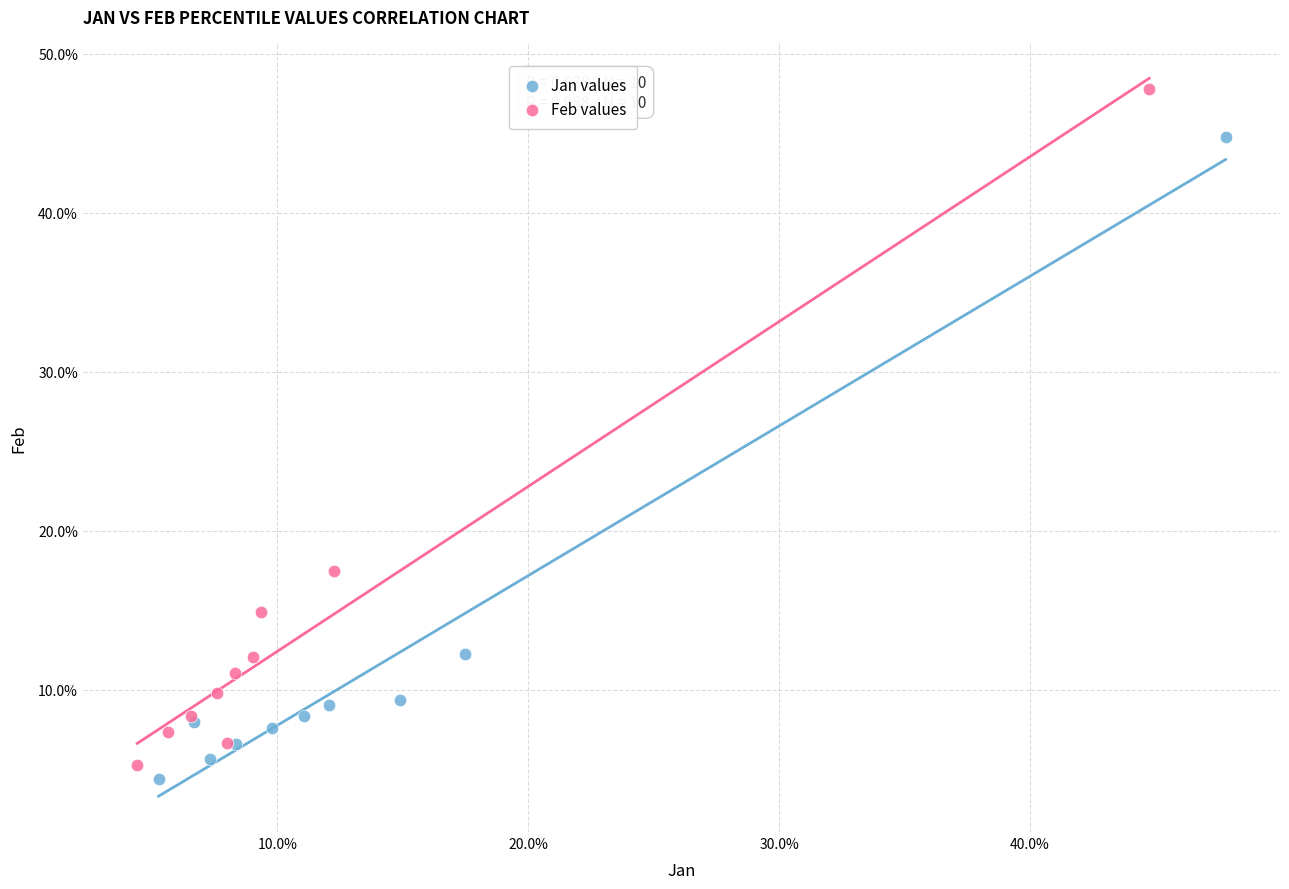

Which series contains the lowest Y value?

Jan values